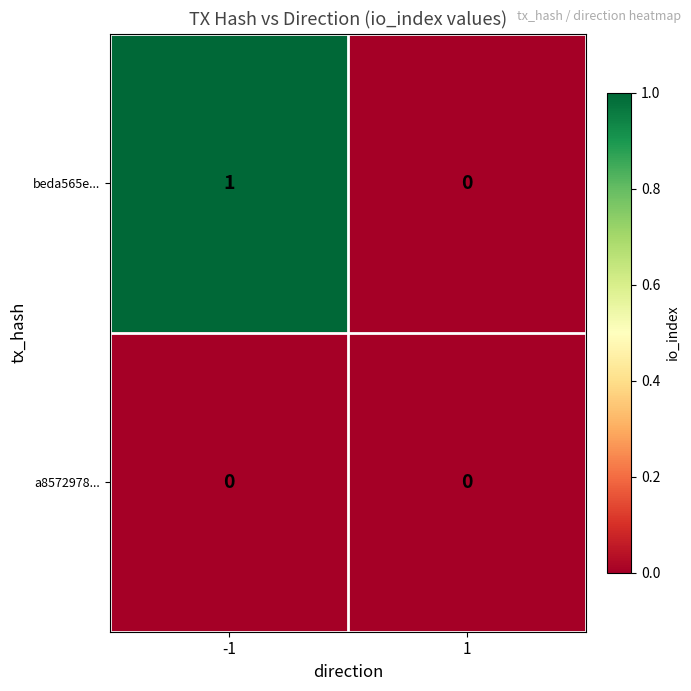

Rank the categories by beda565e... value from highest to lowest.

-1, 1